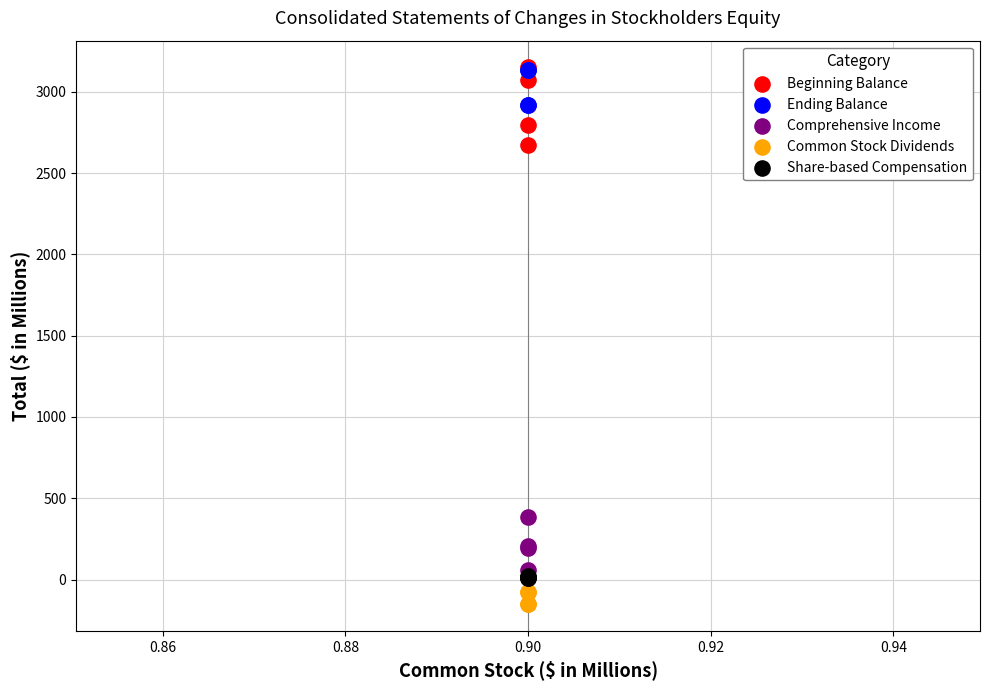

Across all series, what Y value is closest to 1499?

387.0